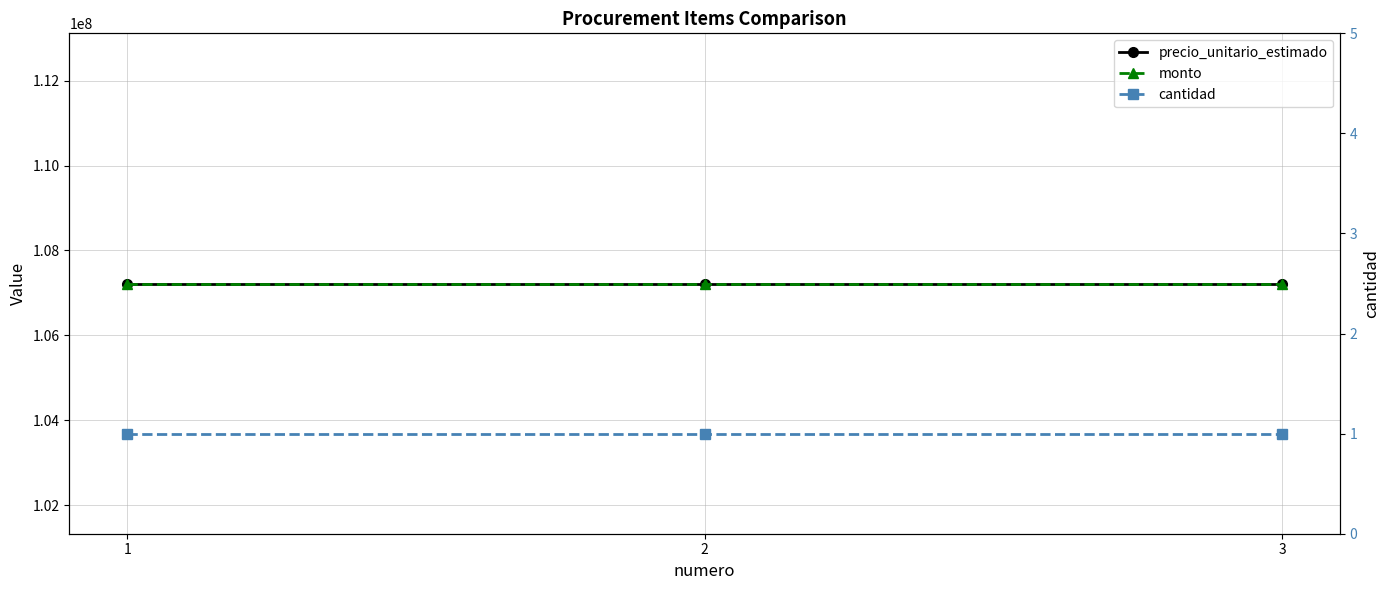

Which series has the widest spread of values?

precio_unitario_estimado